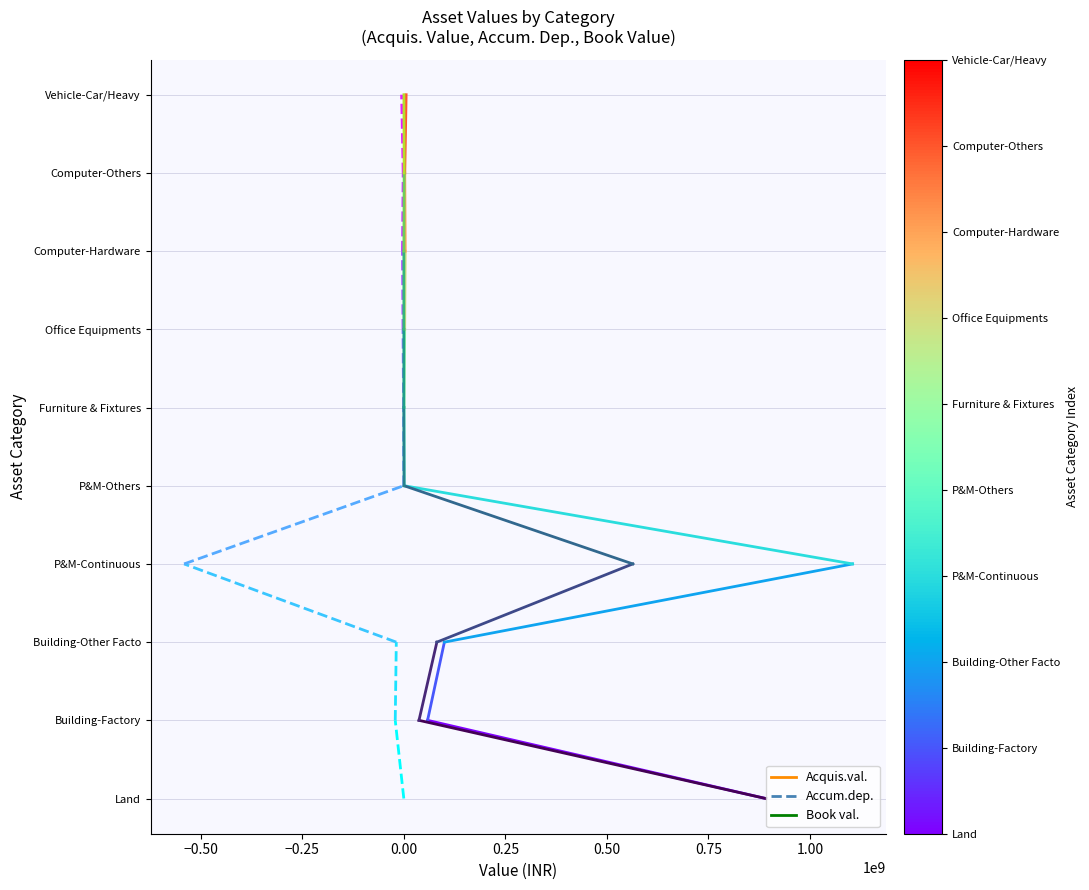

How many data points in Acquis.val. are less than 1?

1